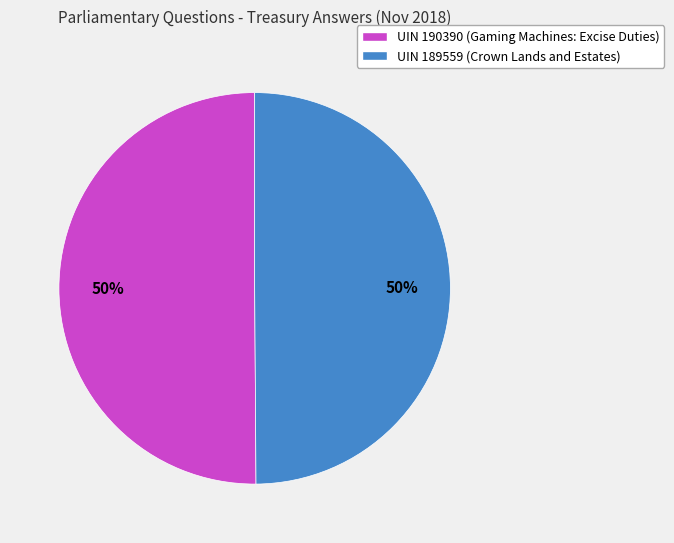

What percentage is the UIN 189559 (Crown Lands and Estates) slice, to the nearest percent?

50%